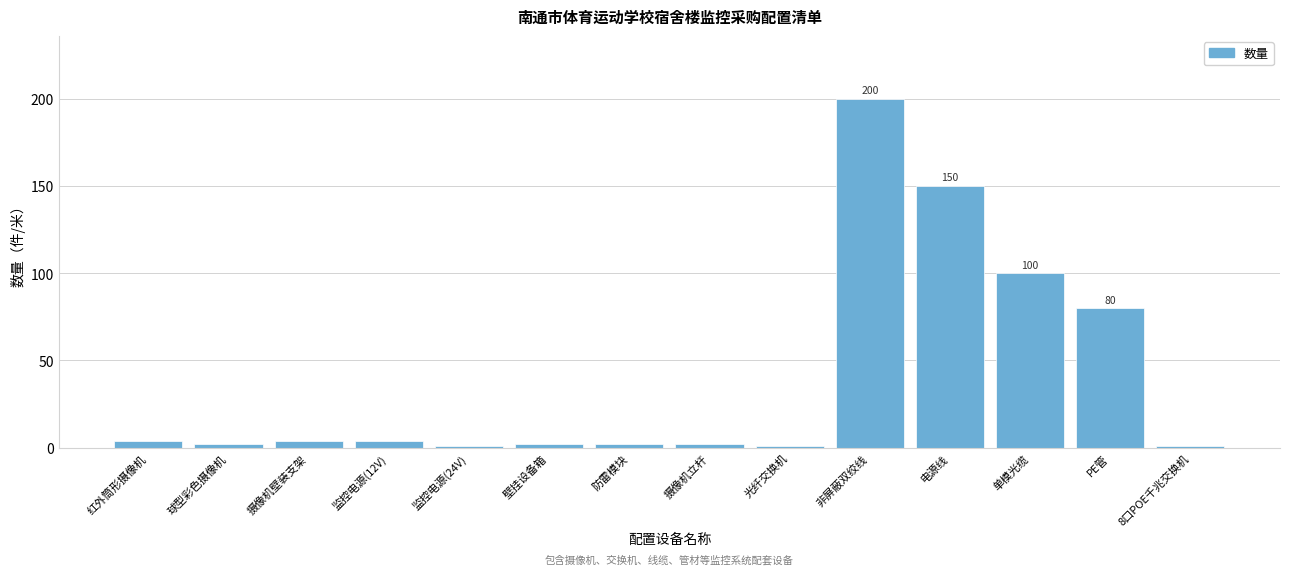

Reading left to right, extract all data points from this chart.

4	2	4	4	1	2	2	2	1	200	150	100	80	1